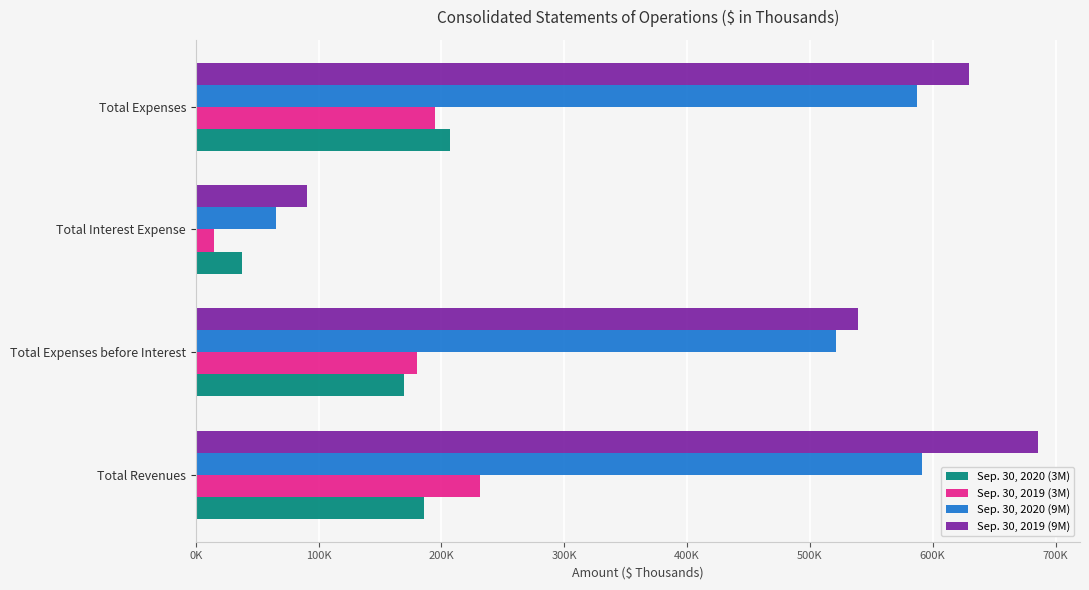

Reading right to left, extract all data points from this chart.

Sep. 30, 2020 (3M): 206633	37184	169449	185844
Sep. 30, 2019 (3M): 194875	14799	180076	231127
Sep. 30, 2020 (9M): 586913	65292	521621	591383
Sep. 30, 2019 (9M): 629679	90265	539063	685621